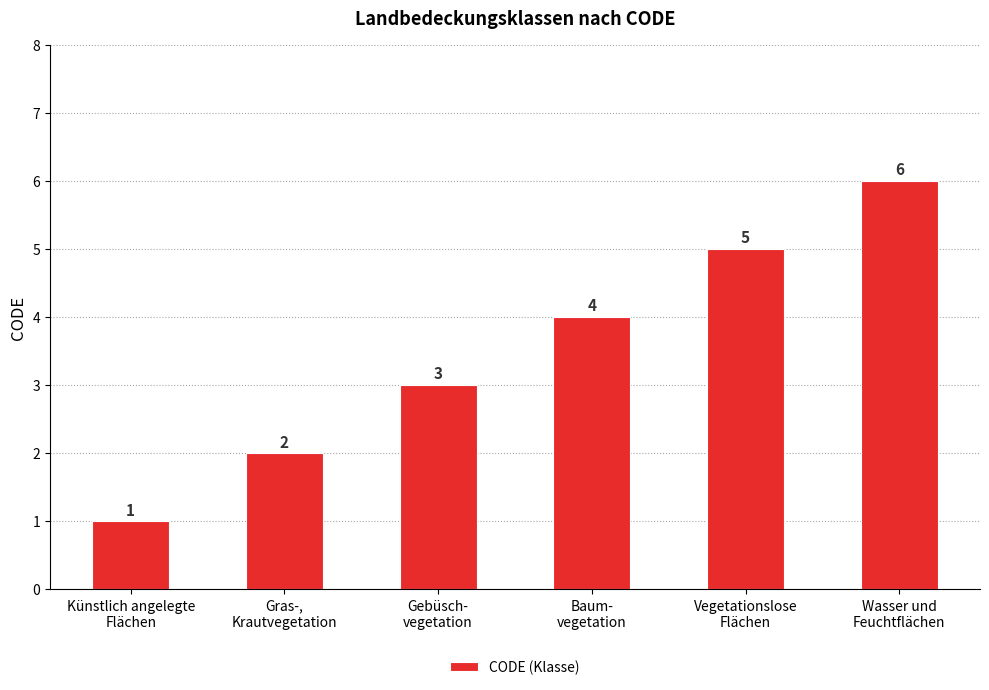

True or false: the data shows 5 at Vegetationslose
Flächen.

True